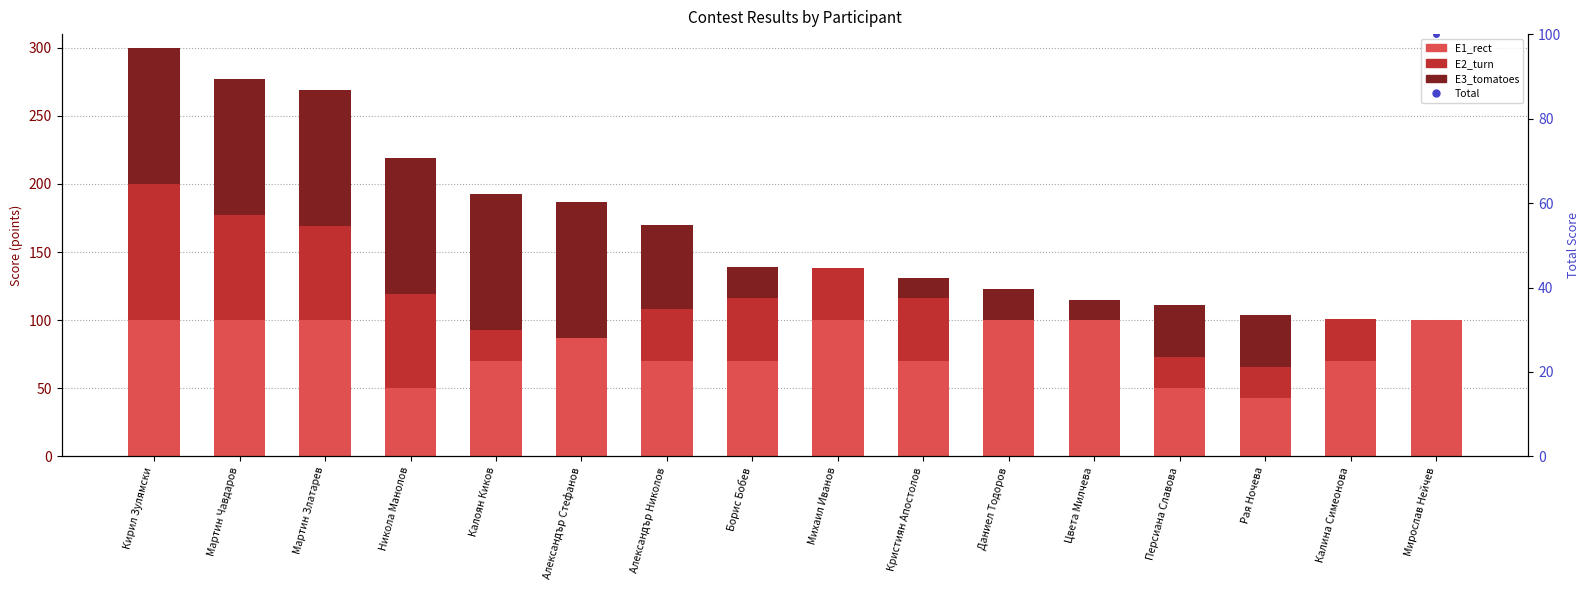

What are all the series names shown in the legend?

E1_rect, E2_turn, E3_tomatoes, Total